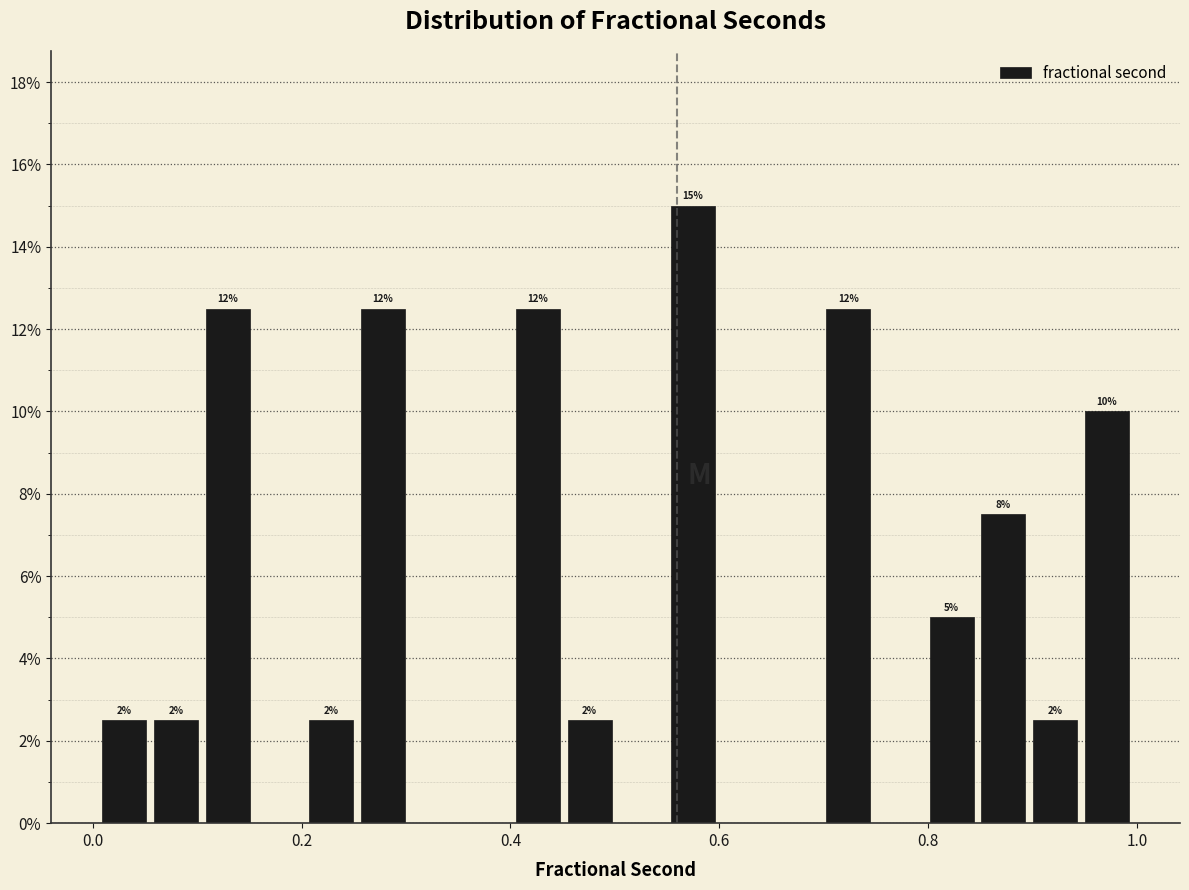

Read against the x-axis, roughly where is the centre of the tallest bar?

0.58